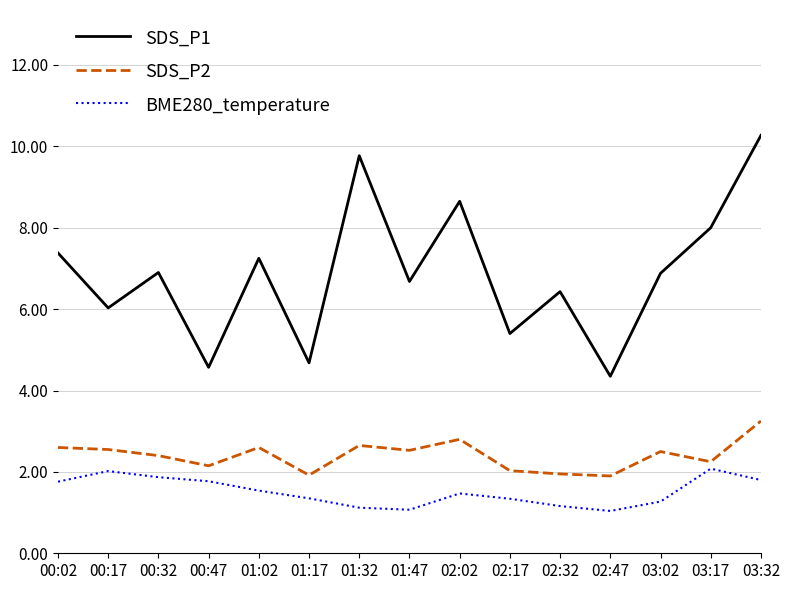

What is the minimum value shown in the chart?

1.0